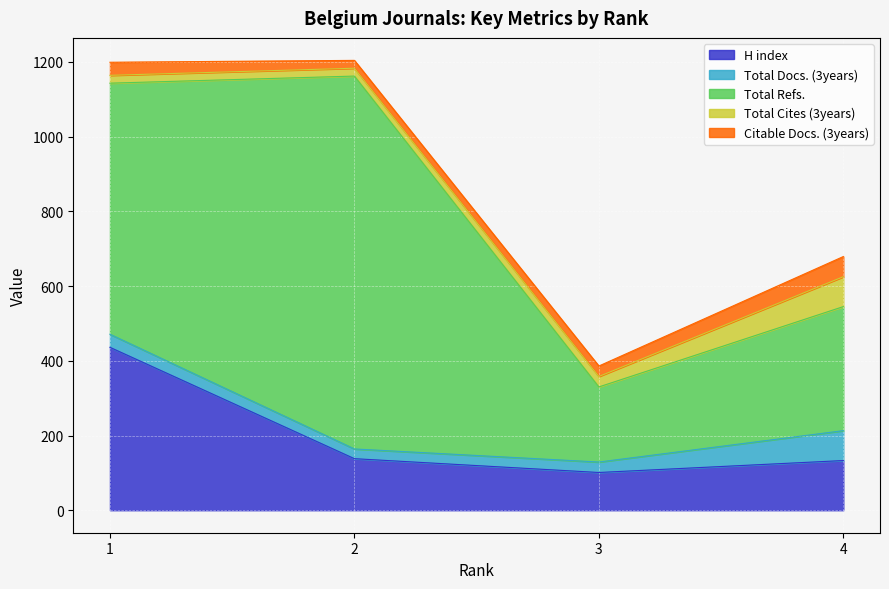

Rank the series by their maximum value, from lowest to highest.

Citable Docs. (3years), Total Docs. (3years), Total Cites (3years), H index, Total Refs.